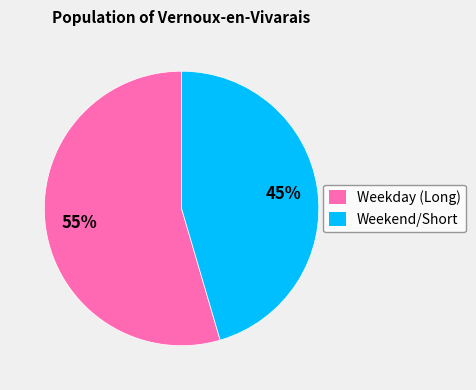

To the nearest percent, what portion does Weekday (Long) represent?

55%